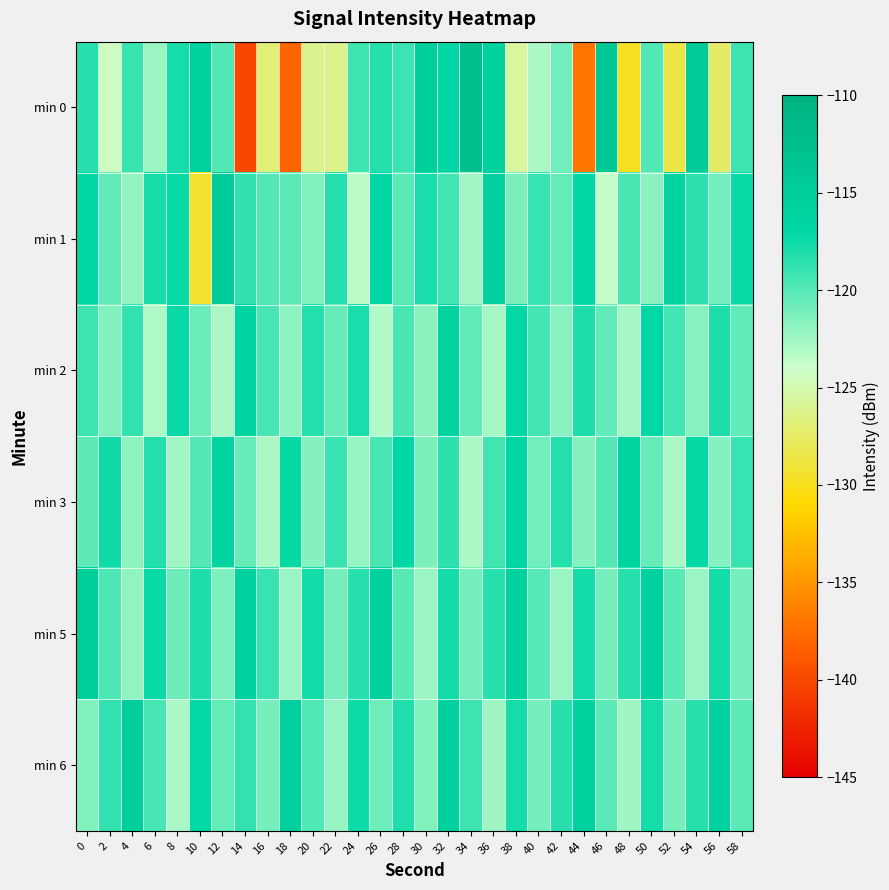

Which label corresponds to the largest value in the chart?

34